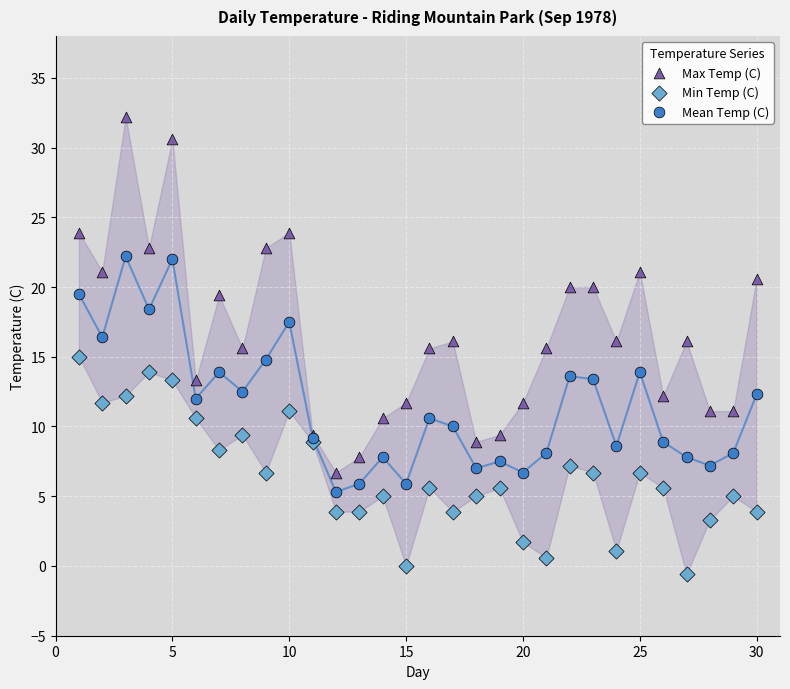

Which series contains the lowest Y value?

Min Temp (C)